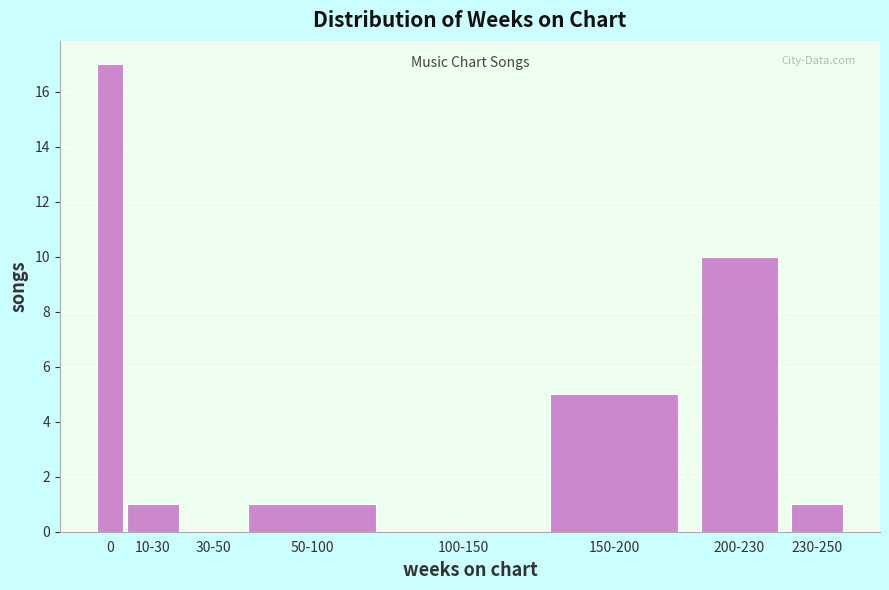

Reading left to right, extract all data points from this chart.

0=17	10-30=1	30-50=0	50-100=1	100-150=0	150-200=5	200-230=10	230-250=1